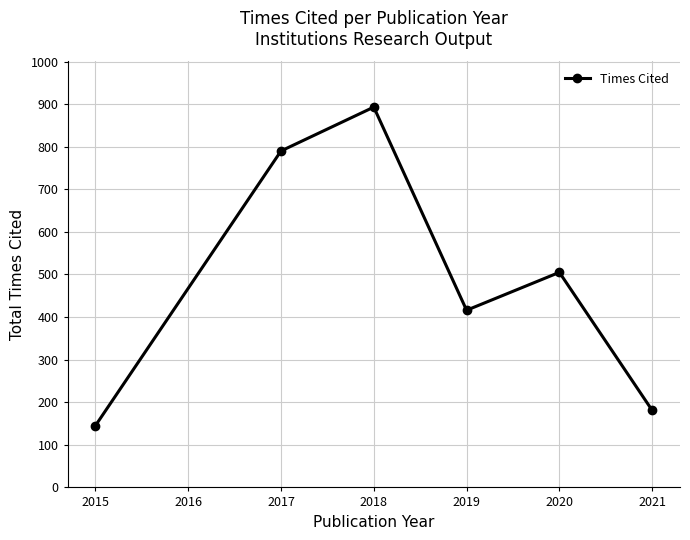

Rank the categories by value from highest to lowest.

2018, 2017, 2020, 2019, 2021, 2015